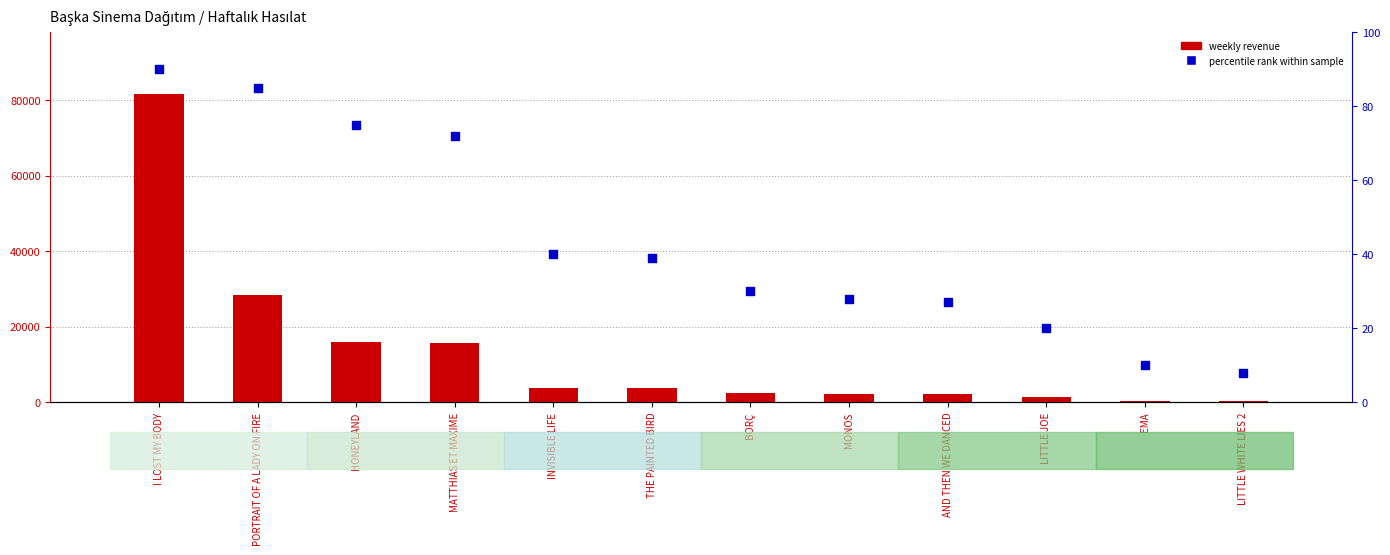

Which series has the widest spread of Y values?

HAFTA TOPLAM Hasılat